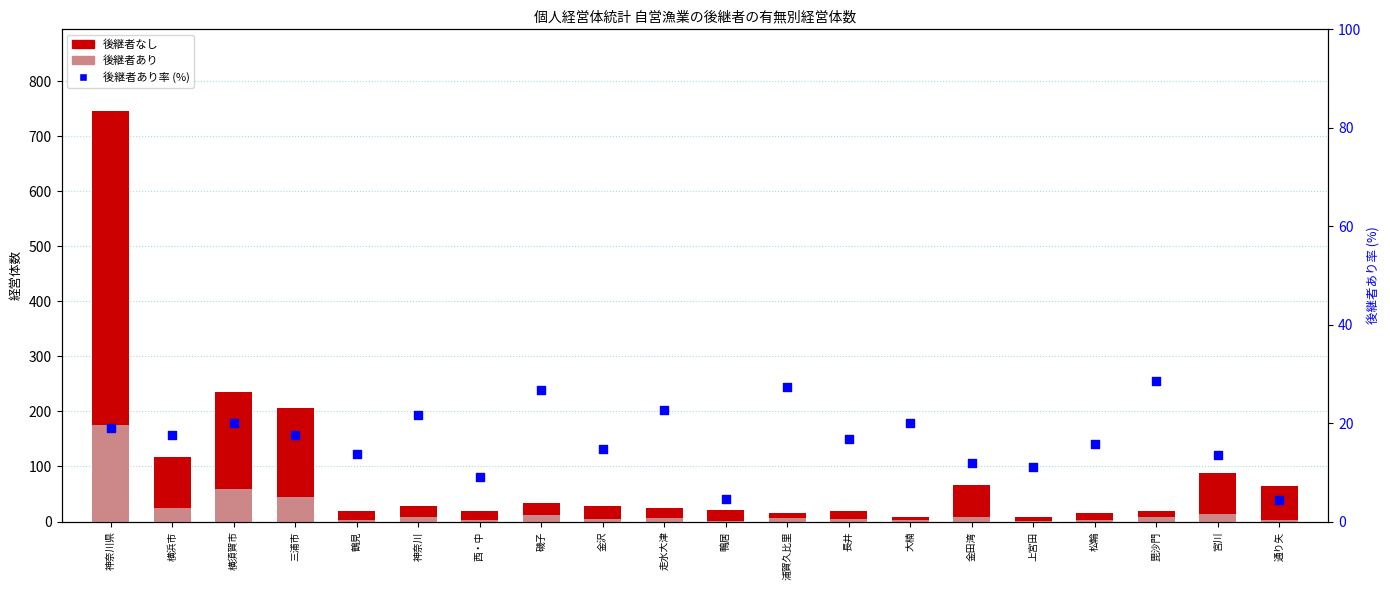

Which series has the largest total across all categories?

後継者なし